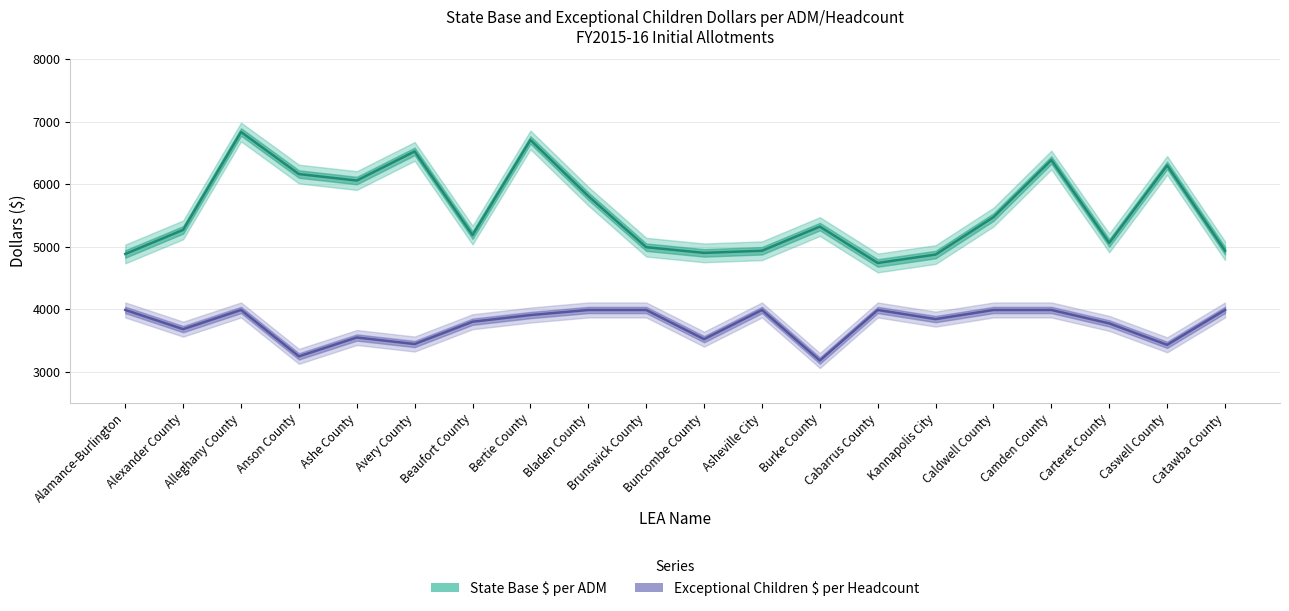

At which category does the chart reach its minimum across all series?

Burke County